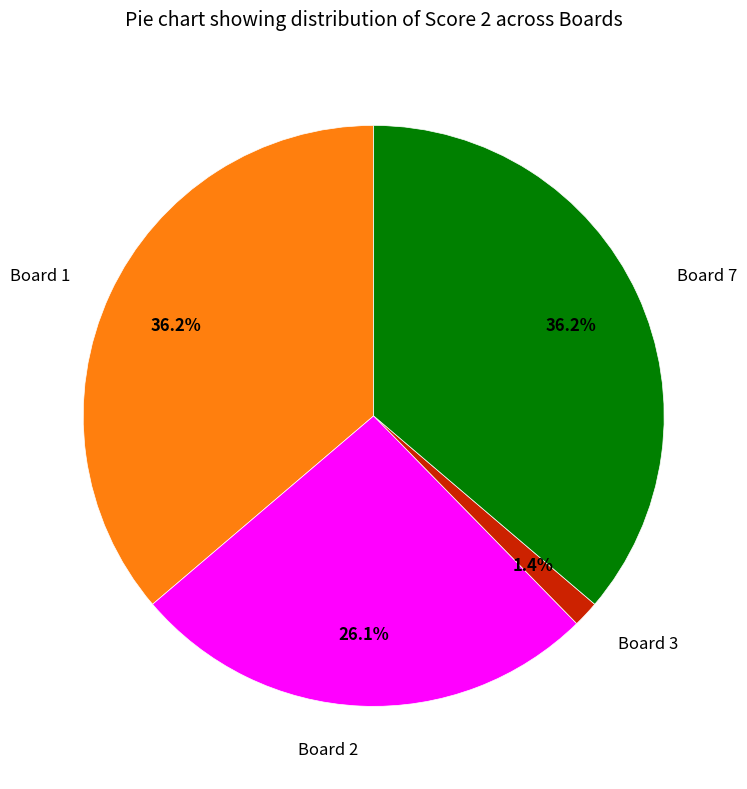

To the nearest percent, what is the combined percentage of Board 3 and Board 1?

38%